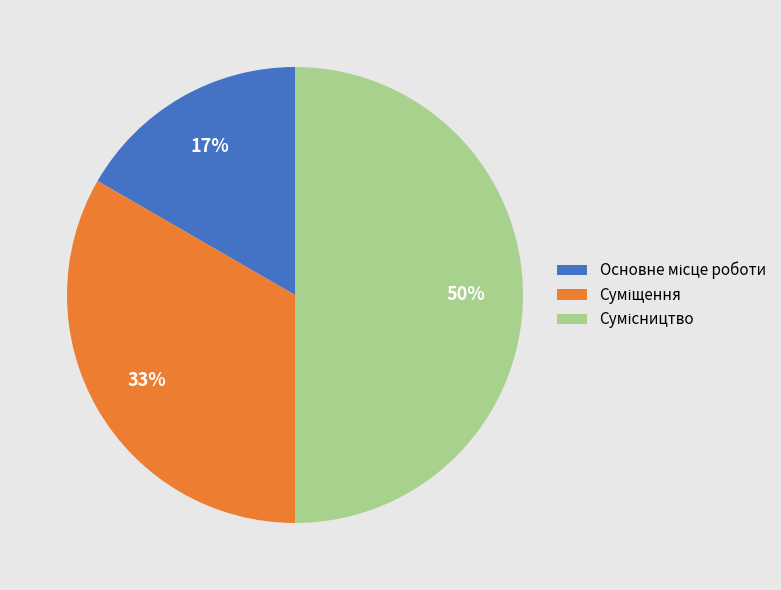

To the nearest percent, what is the difference between the largest and smallest slice percentages?

33%